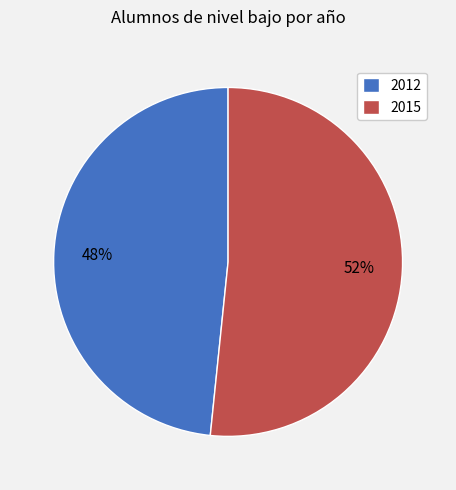

Between 2012 and 2015, which is larger?

2015